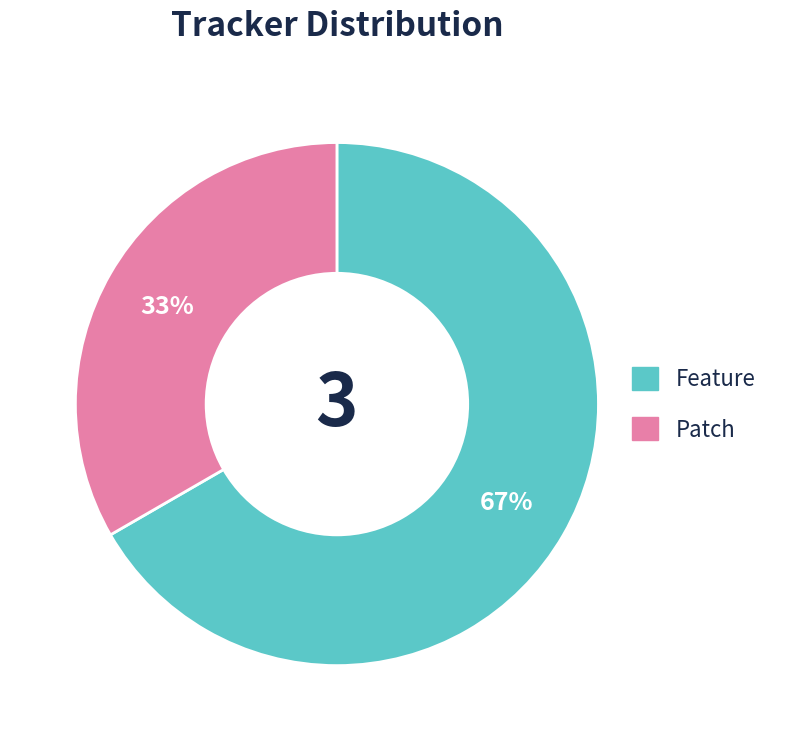

To the nearest percent, what is the average slice percentage?

50%